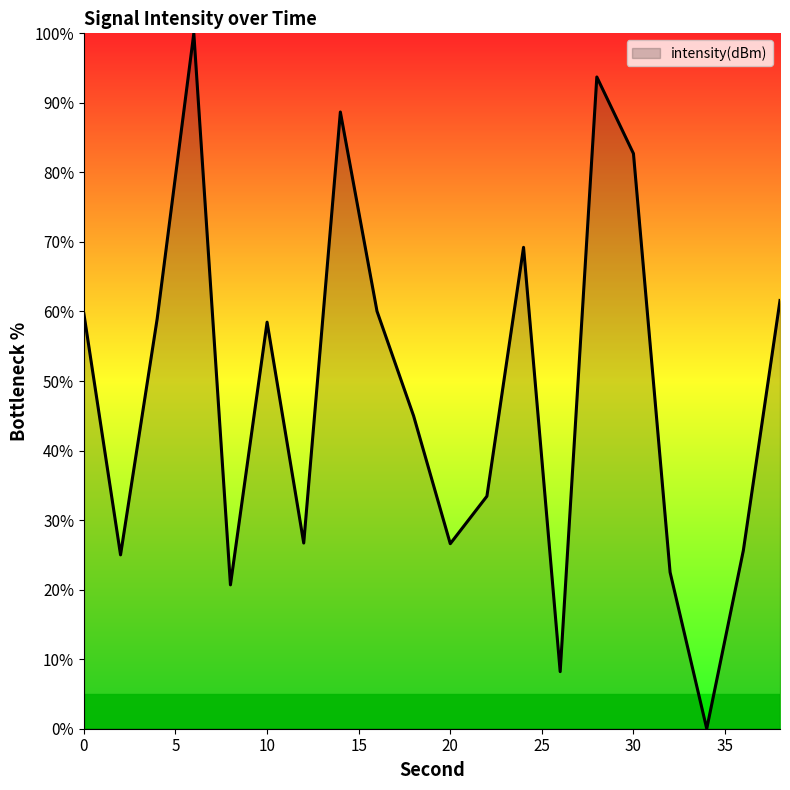

What is the greatest value displayed?

100.0